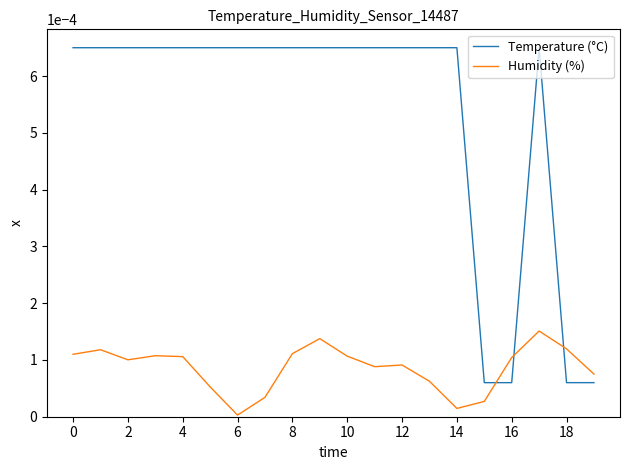

Which series has the widest spread of values?

Temperature (°C)